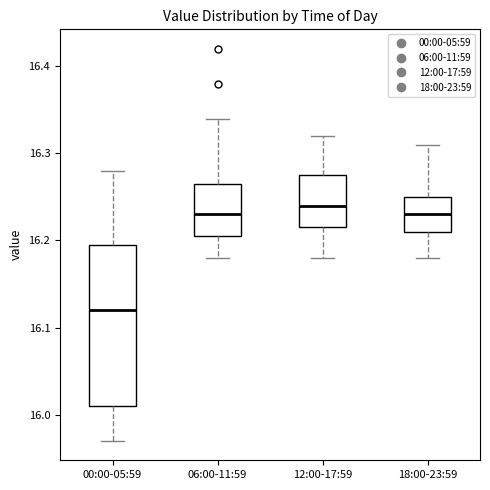

Reading left to right, transcribe this box plot: for each box, give where its median line is, the range the box spans, and where its two whiskers end, as read against the y-axis. The values are not printed on the chart, so give them approximately, as read against the axis.

00:00-05:59: median 16.12, box 16.01 to 16.20, whiskers 15.97 to 16.28
06:00-11:59: median 16.23, box 16.21 to 16.27, whiskers 16.18 to 16.34
12:00-17:59: median 16.24, box 16.22 to 16.28, whiskers 16.18 to 16.32
18:00-23:59: median 16.23, box 16.21 to 16.25, whiskers 16.18 to 16.31